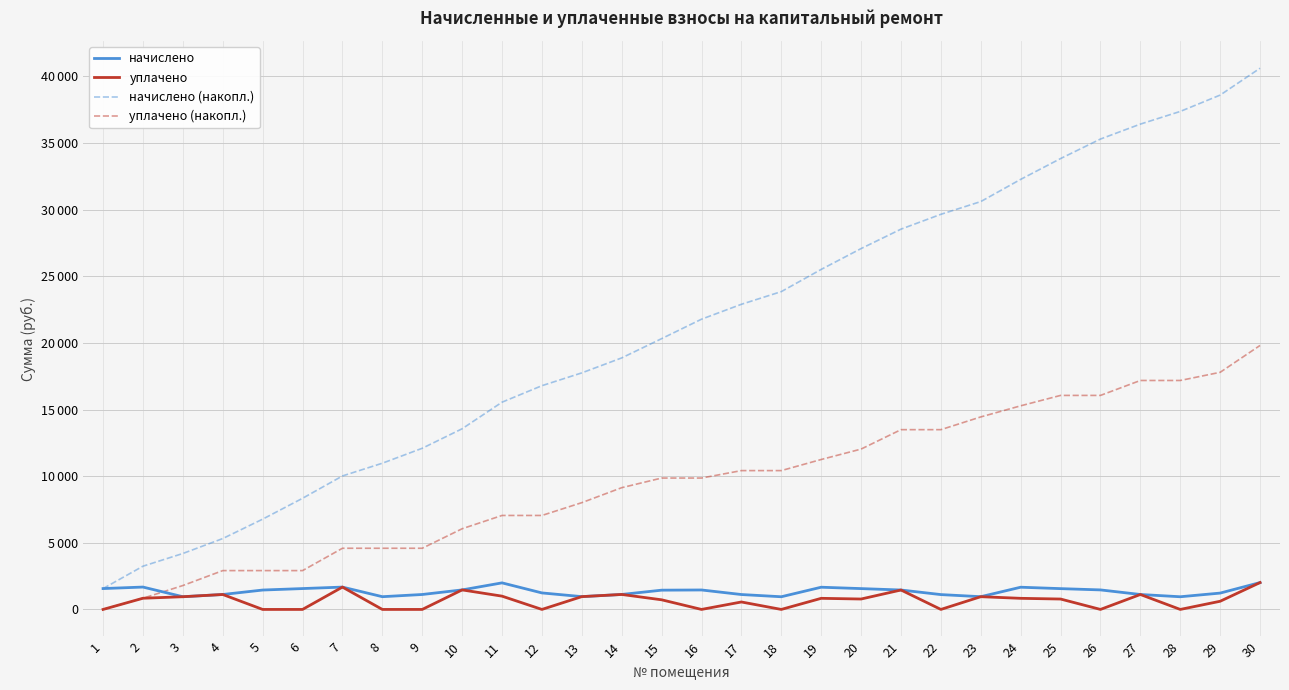

Which category has the lowest value in the начислено series?

18